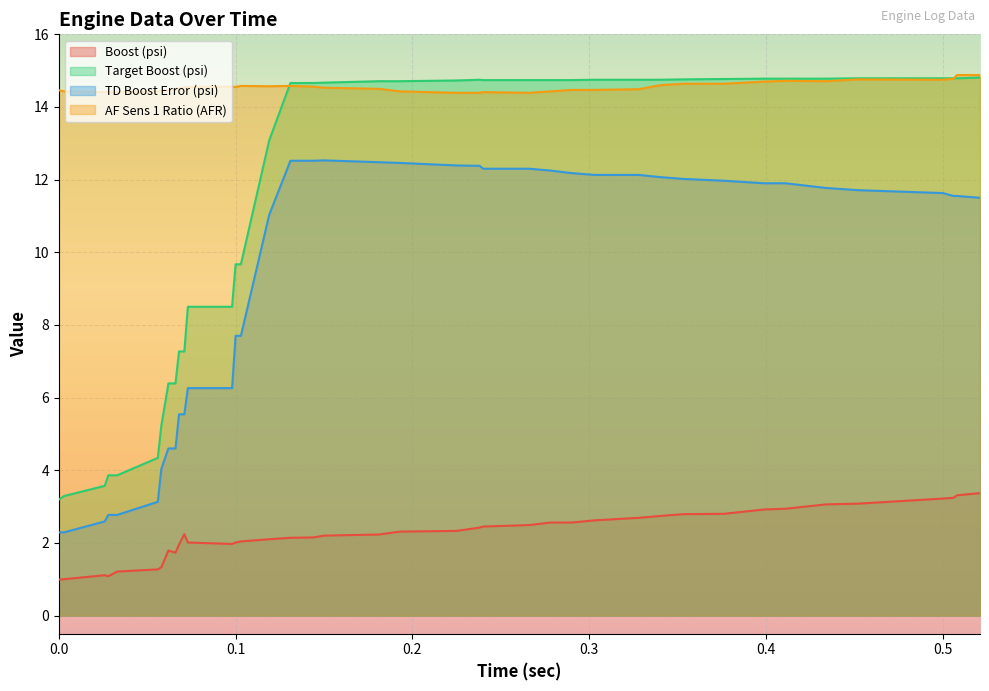

What is the smallest value displayed?

1.0